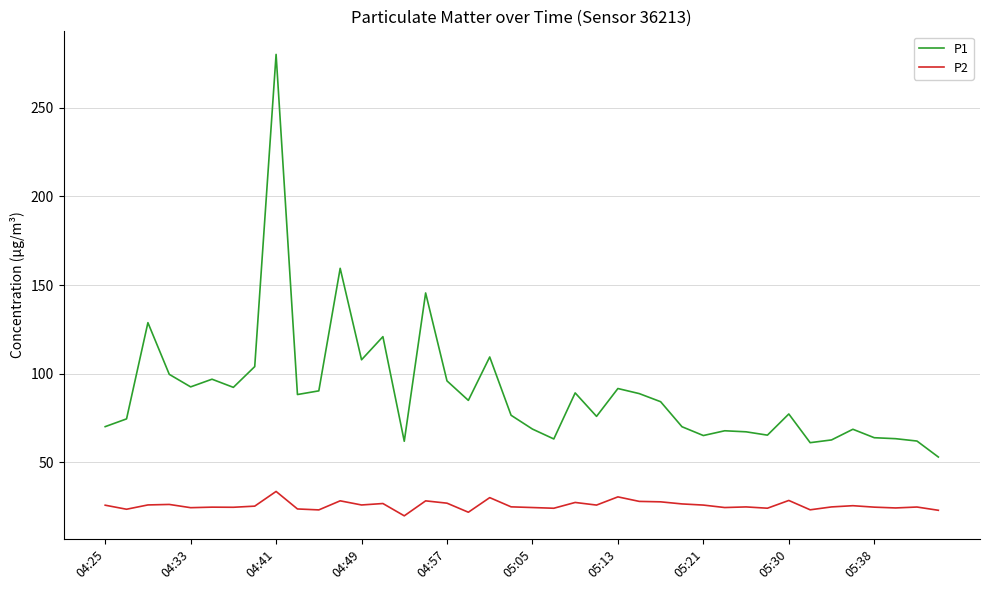

What is the sum of all P2 values?

1022.0